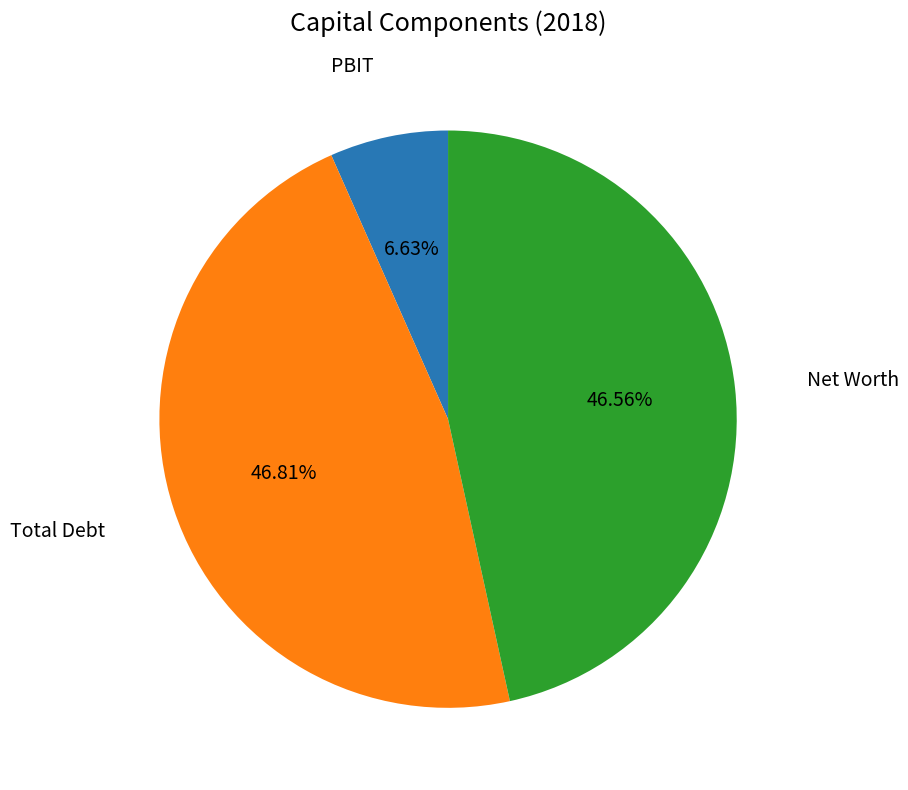

How many segments does this pie chart have?

3